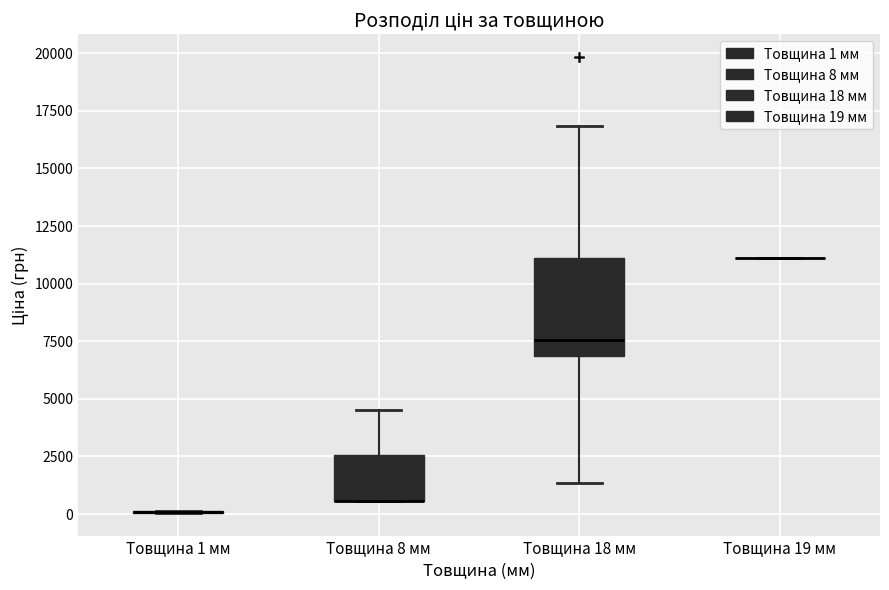

Where is the upper edge of the box for Товщина 18 мм on the y-axis? The values are not printed on the chart, so give them approximately, as read against the axis.

11000